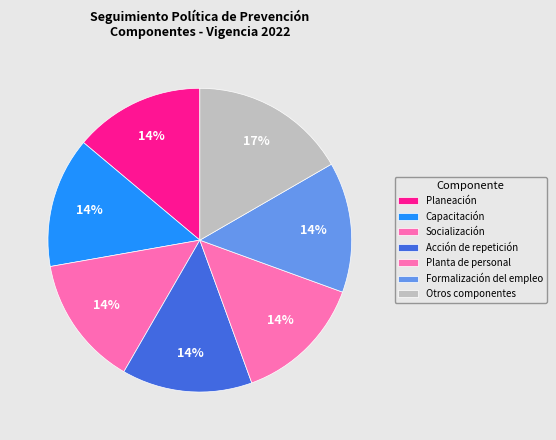

How many segments does this pie chart have?

7